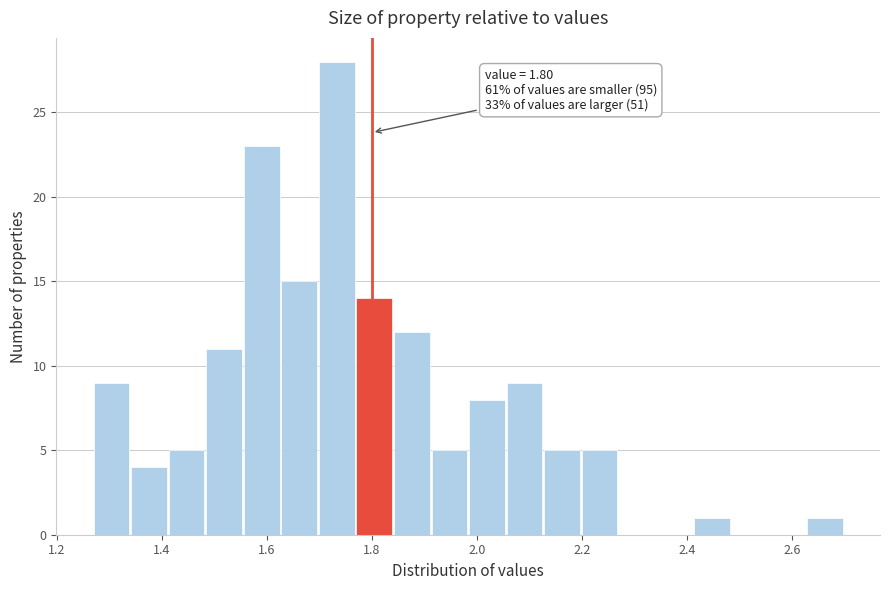

Around what value on the x-axis is the tallest bar? Give the approximate position of its centre, as read against the axis.

1.74